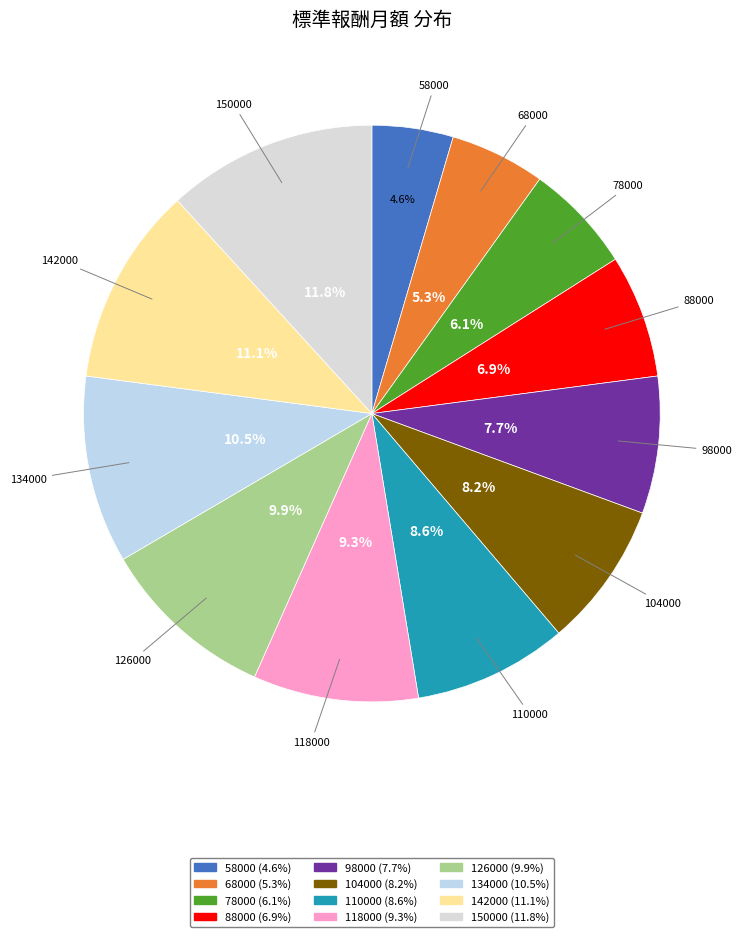

True or false: 98000 accounts for 8% of the total.

True